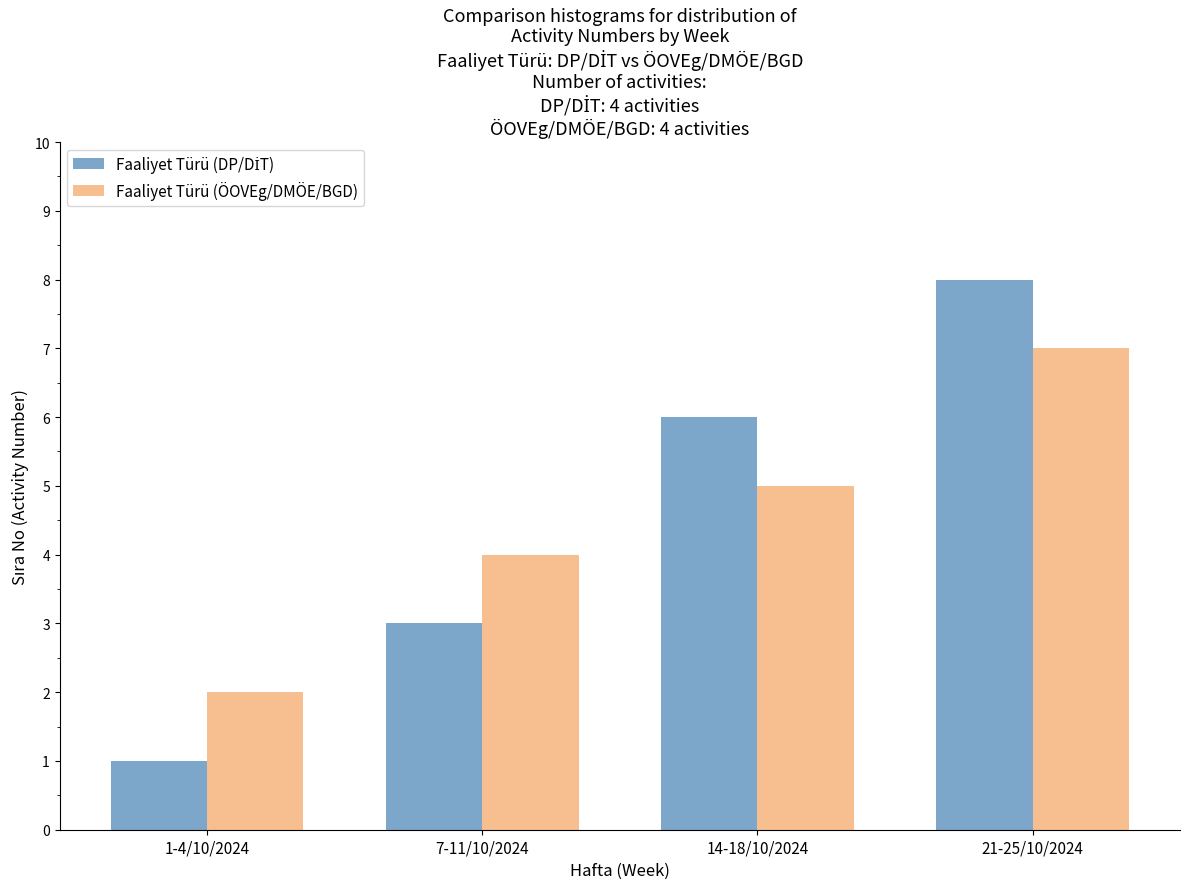

What is the difference between the maximum and minimum values in the Faaliyet Türü (ÖOVEg/DMÖE/BGD) series?

5